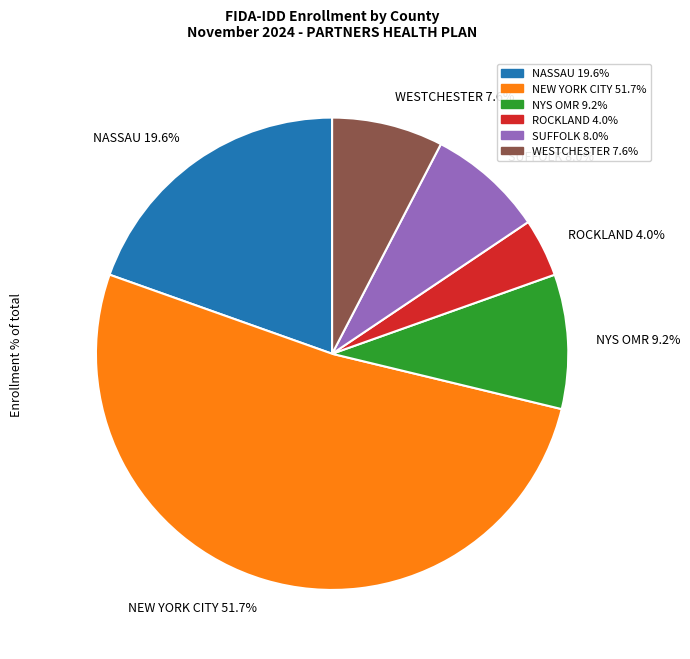

The SUFFOLK slice represents 1% of the pie. True or false?

False